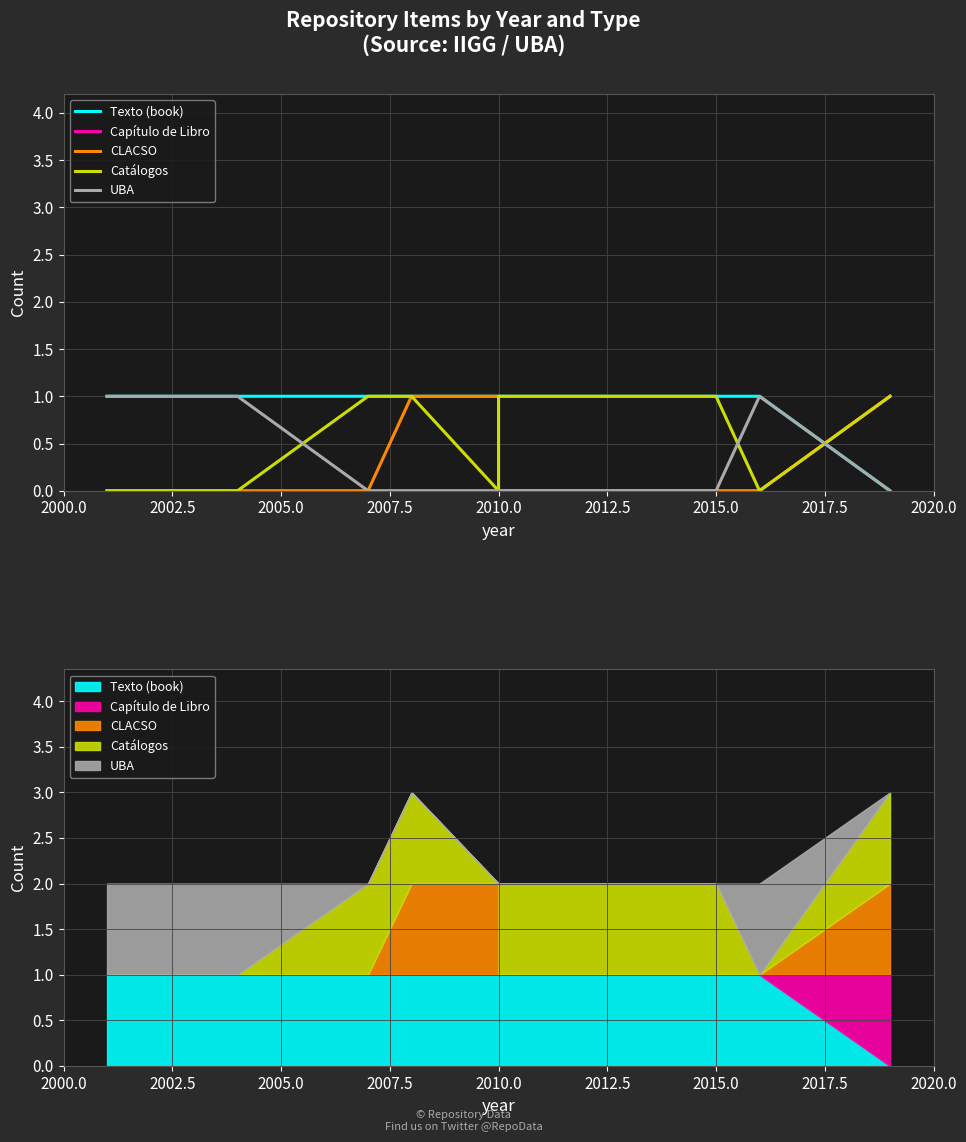

At how many categories does at least one series exceed 0?

10